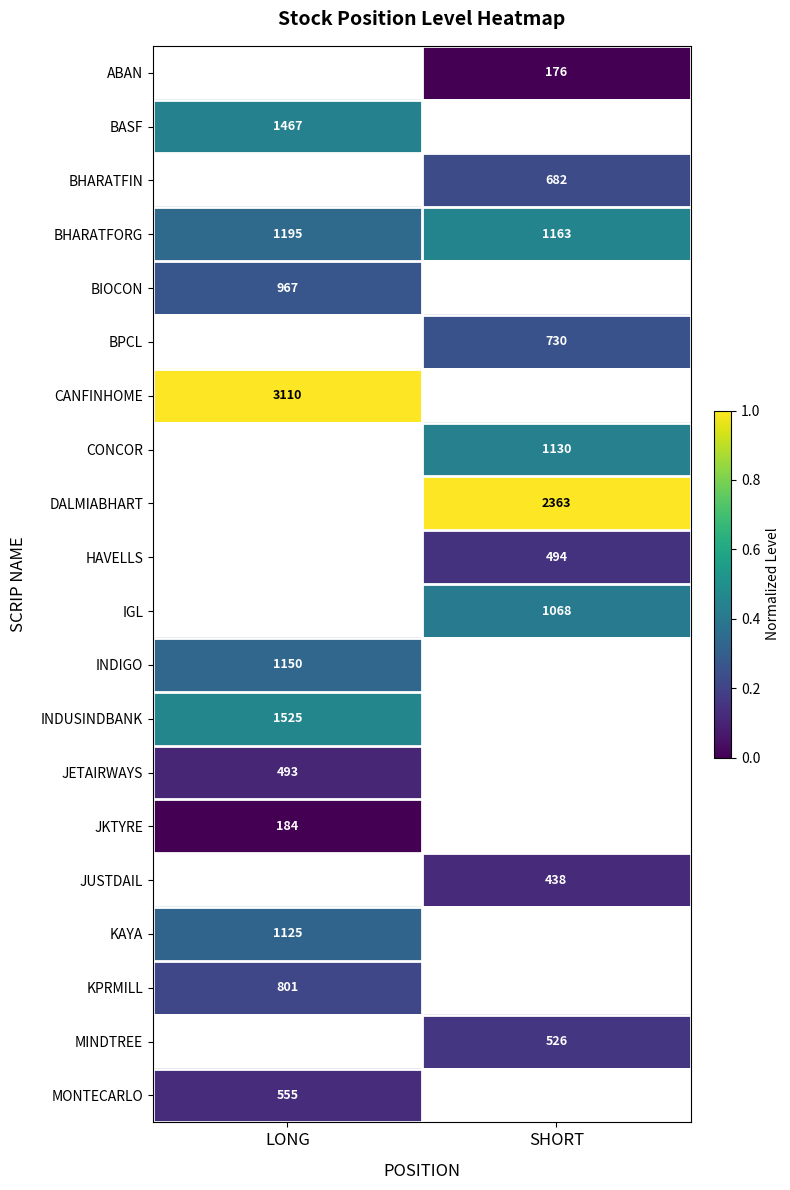

What is the approximate value of BHARATFORG at LONG?

1195